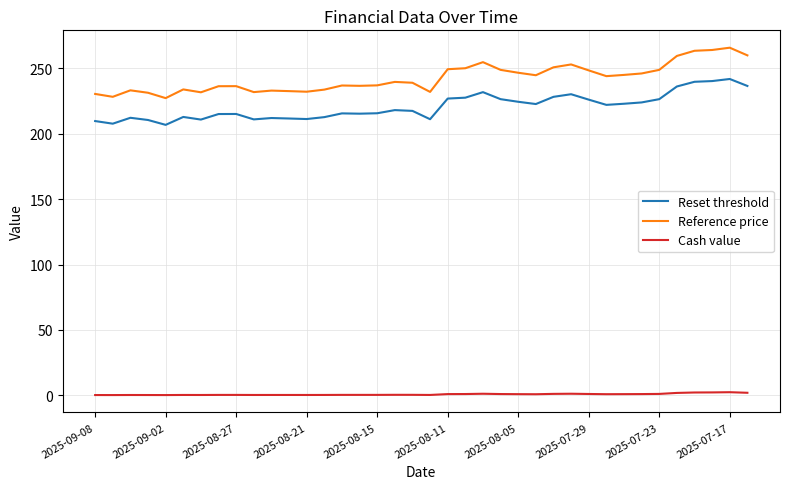

True or false: Reference price and Reset threshold cross at least once.

False